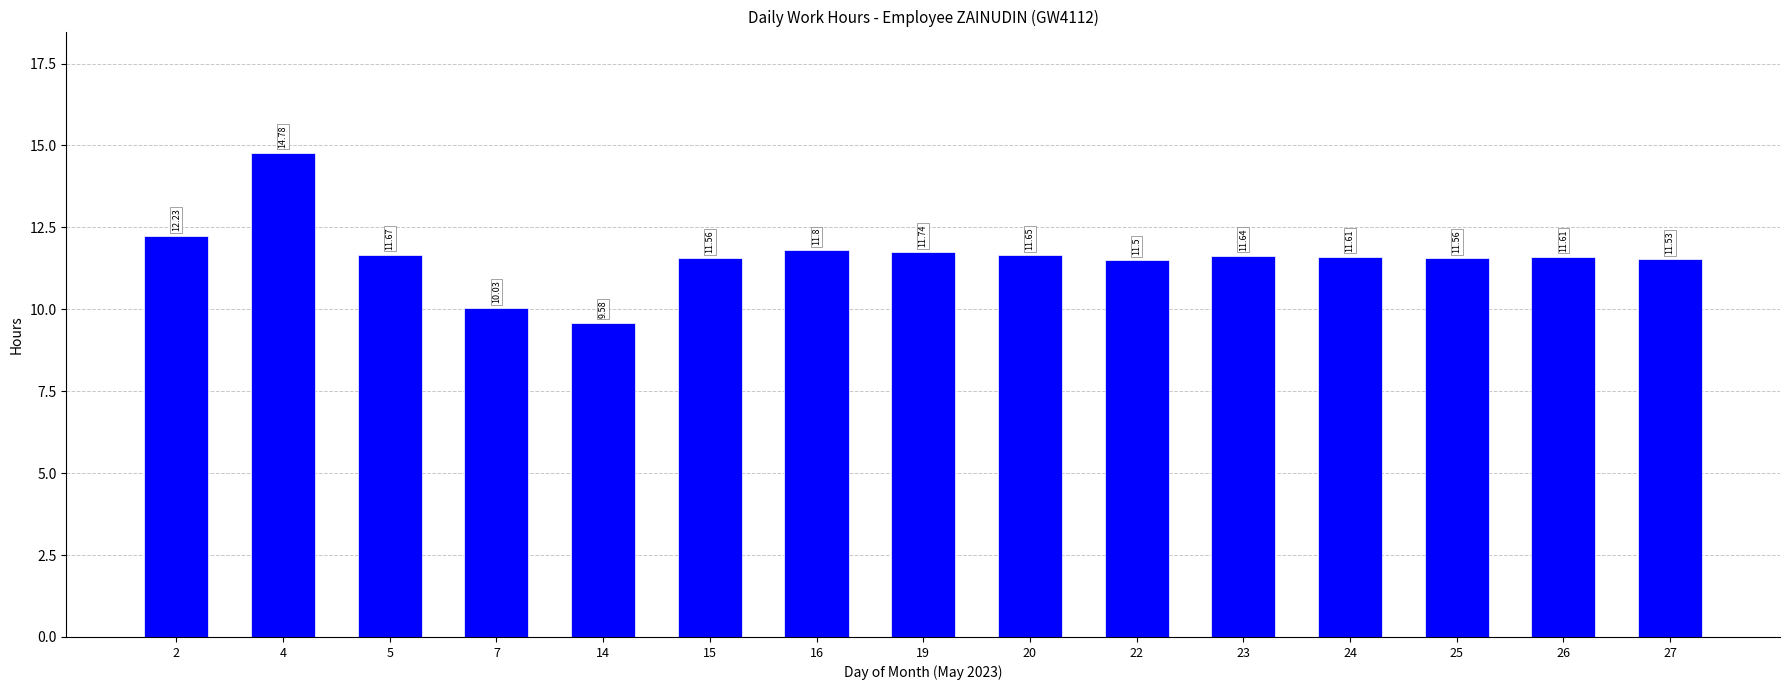

At which category does the chart reach its peak across all series?

4